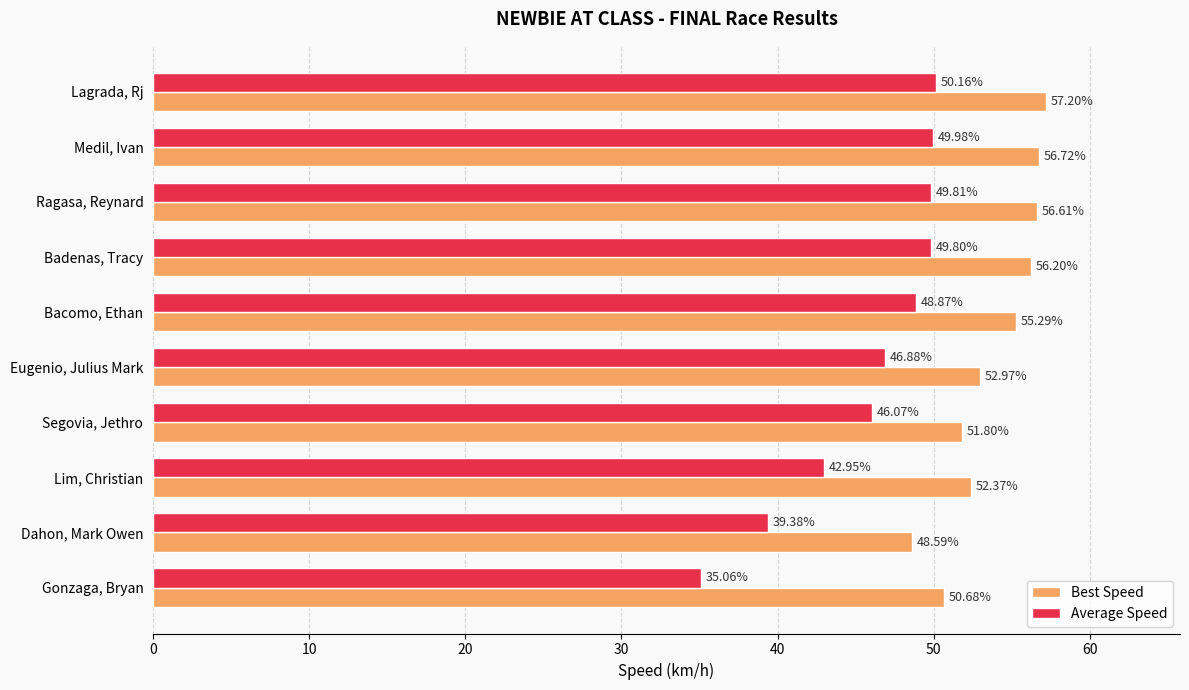

Which series has the largest range (max minus min)?

Average Speed